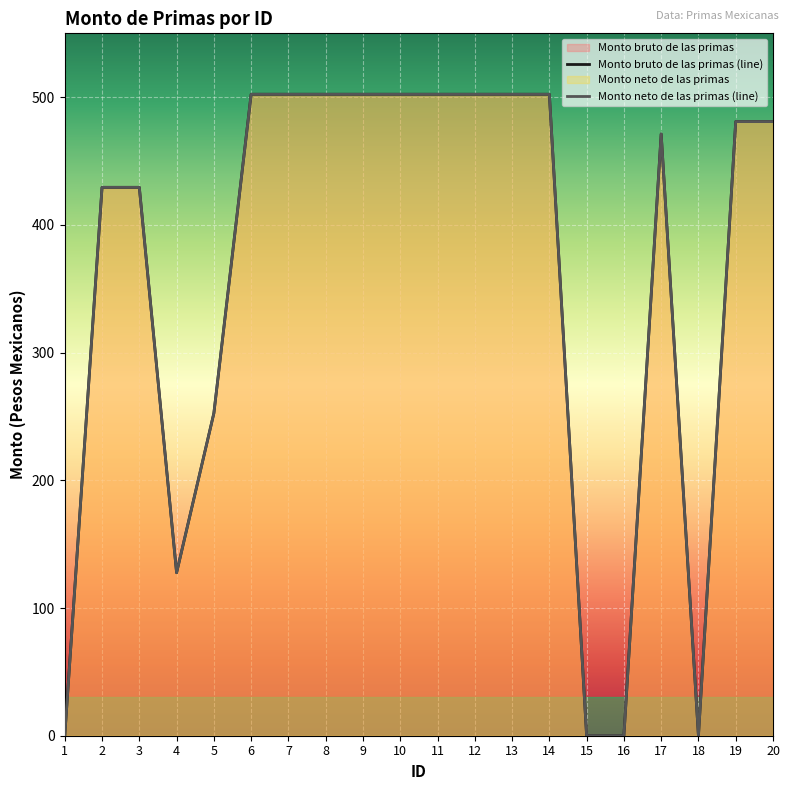

How many categories are shown in the chart?

20